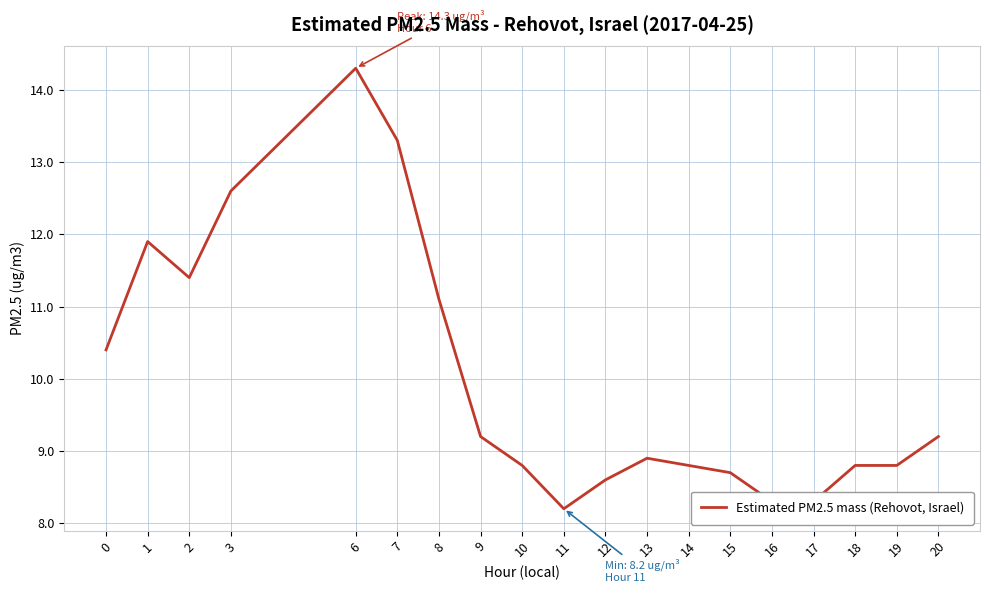

At which category does the data reach its first local peak?

1